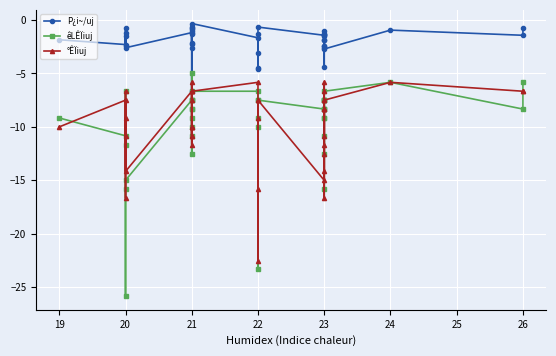

In °ÊÏiuj, how many points are higher than both neighbors (excluding endpoints)?

12